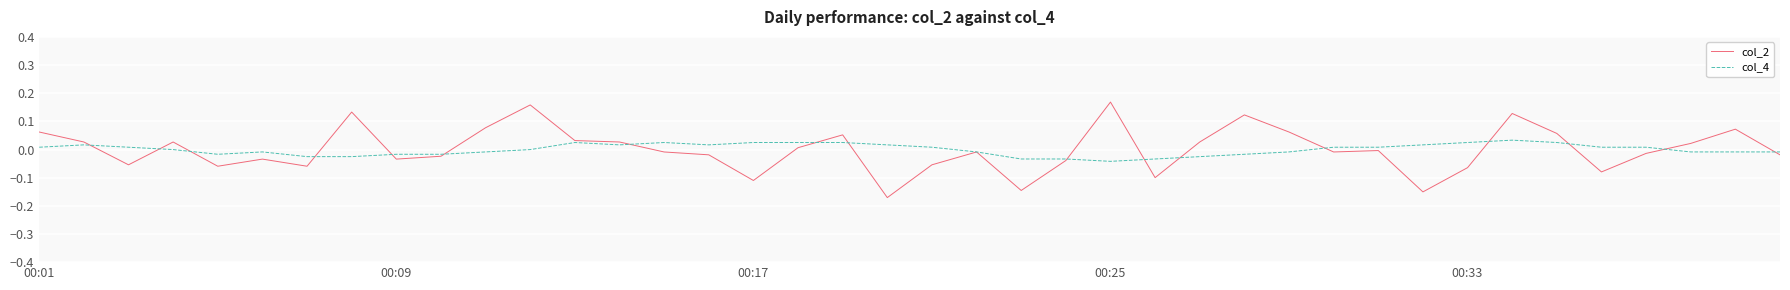

Rank the series by their maximum value, from lowest to highest.

col_4, col_2